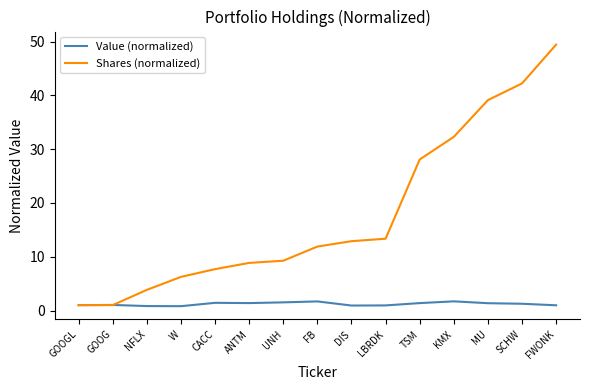

Is this an area chart (filled region under the line)?

No